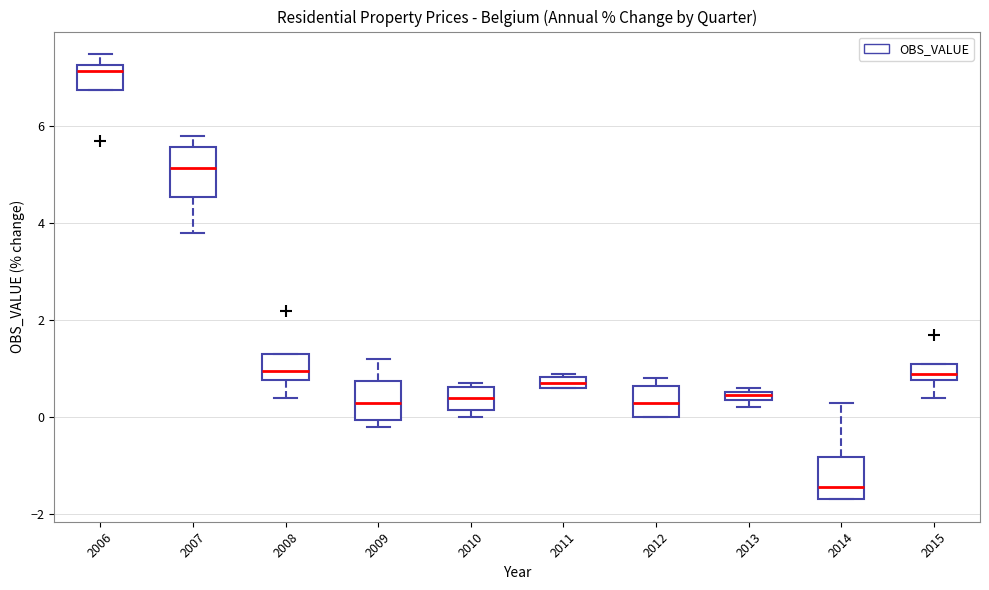

Which box has the lowest median line?

2014